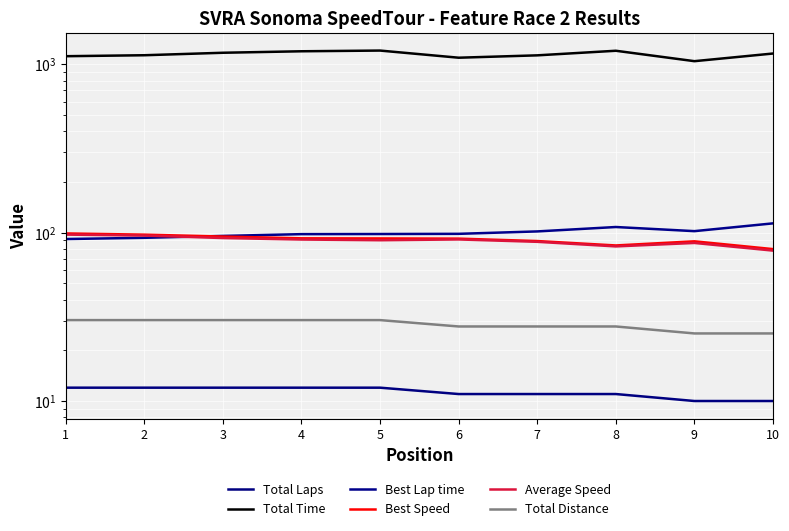

Which category has the highest value across all series?

5